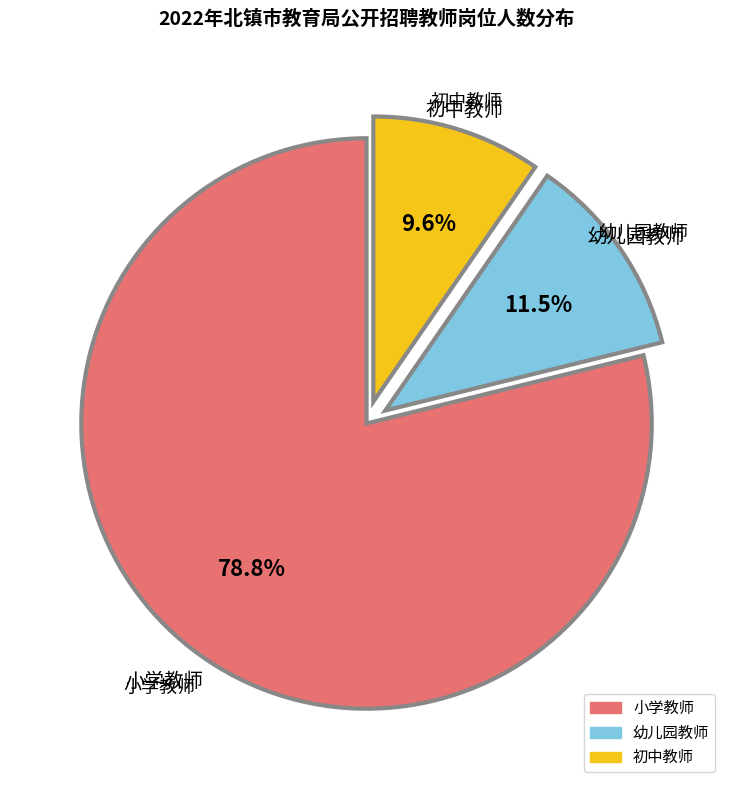

Which slice is the largest?

小学教师